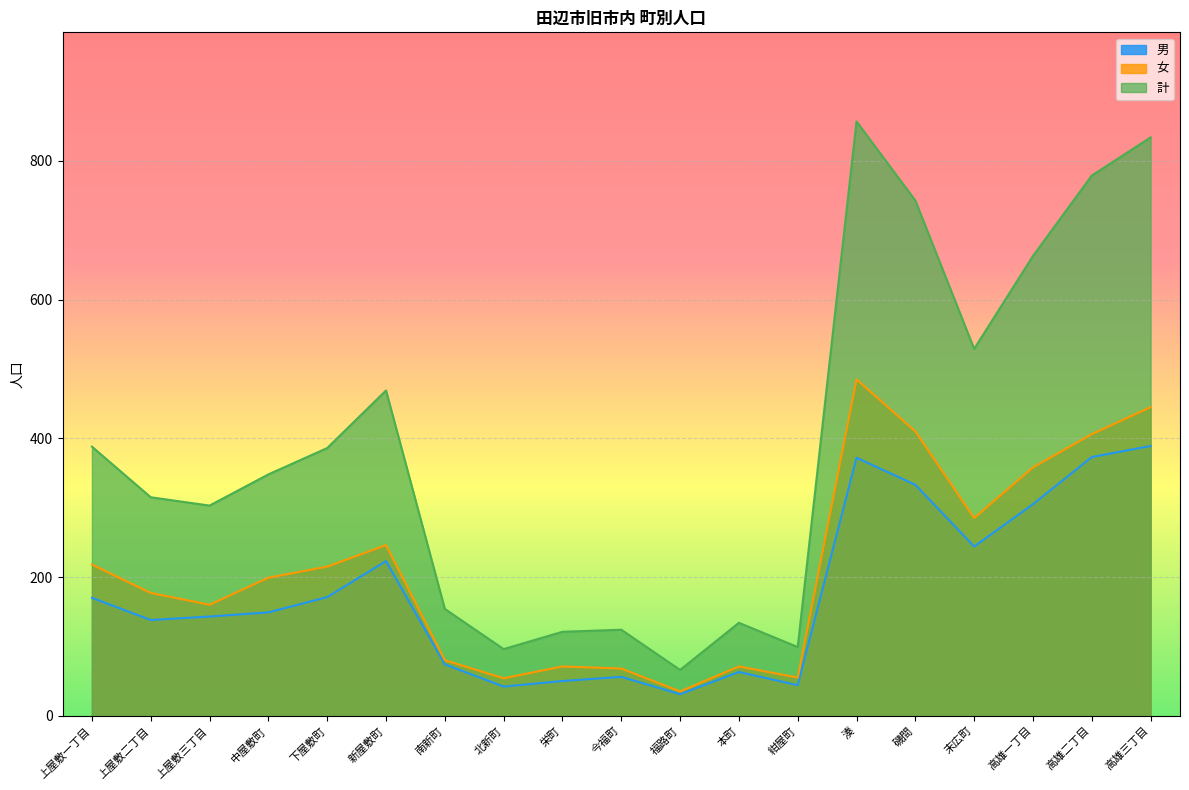

Is the value of 計 at 高雄一丁目 greater than the value of 女 at 南新町?

Yes